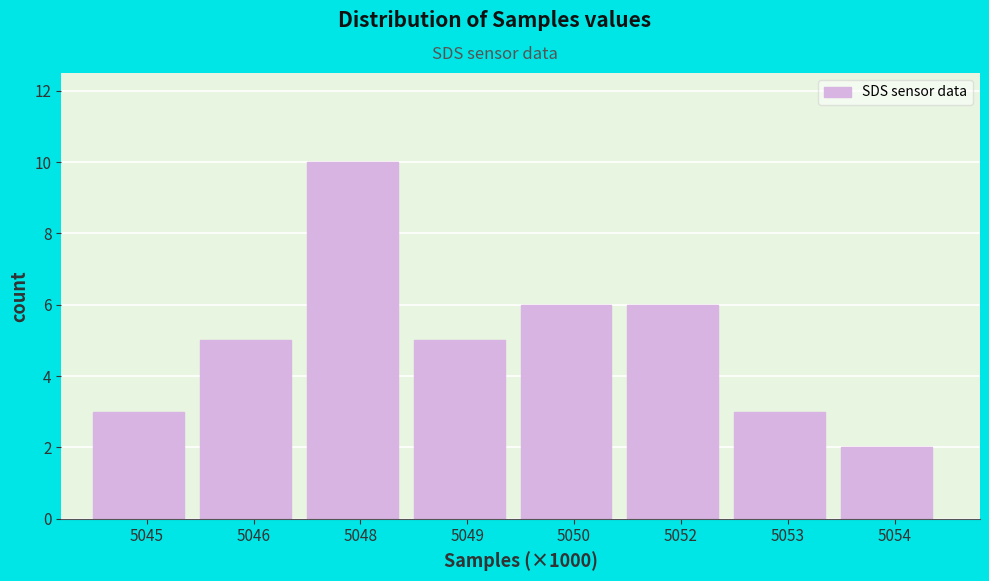

Reading right to left, list all the values displayed in this chart.

2	3	6	6	5	10	5	3